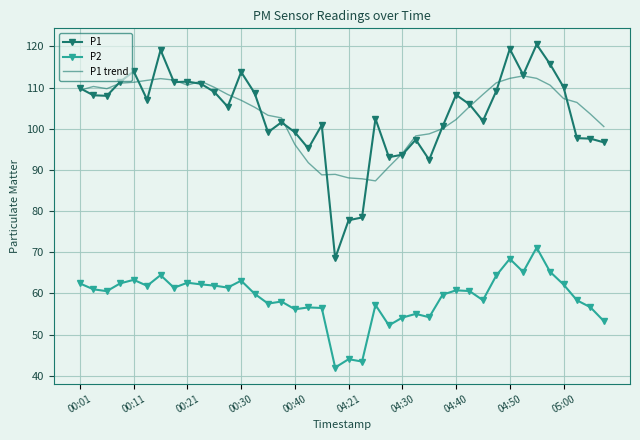

What is the minimum value for P1 trend?

87.3